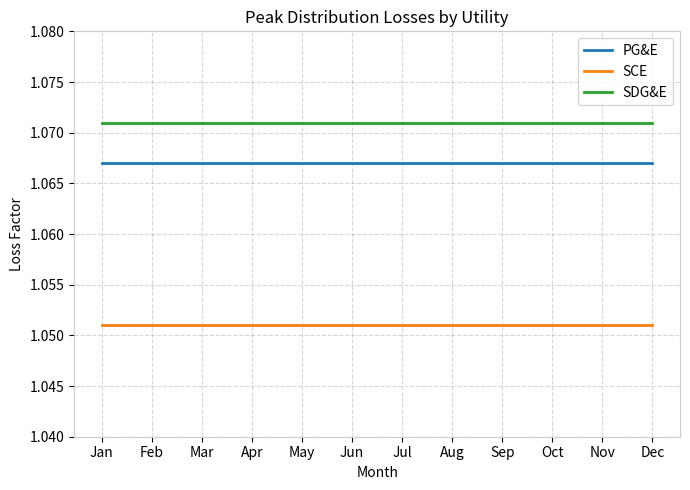

What is the total value across all series at Jul?

3.2